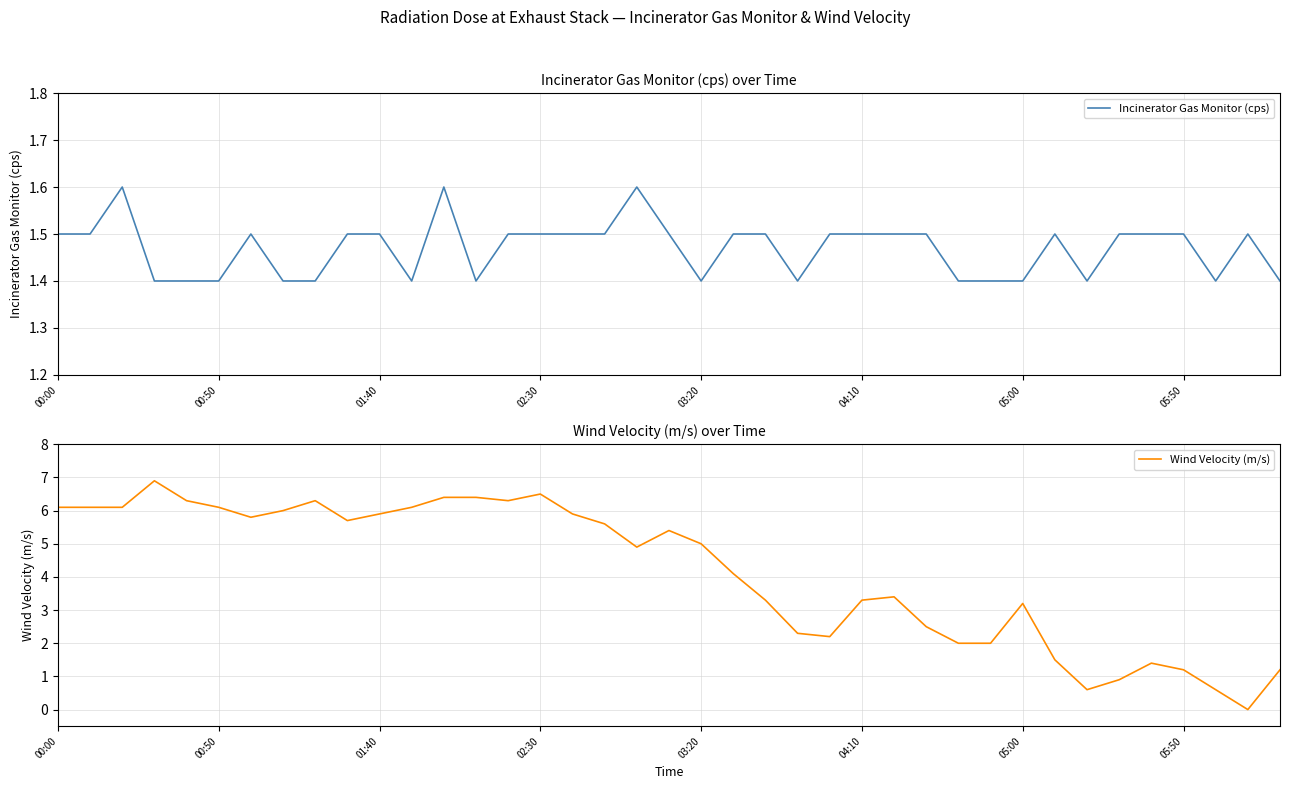

What is the lowest value of the Incinerator Gas Monitor (cps) series?

1.4